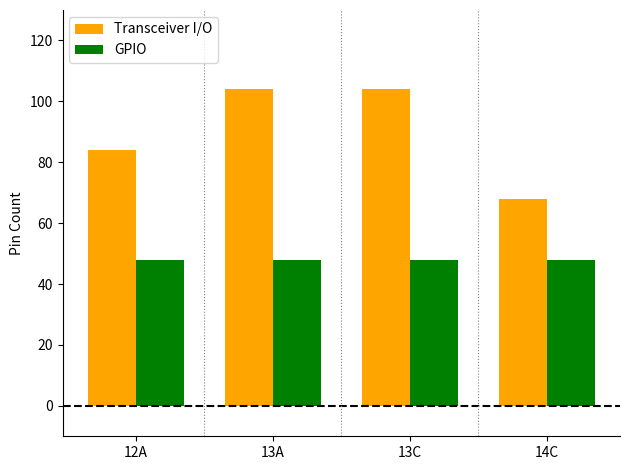

What value does the GPIO series have at 13C?

48